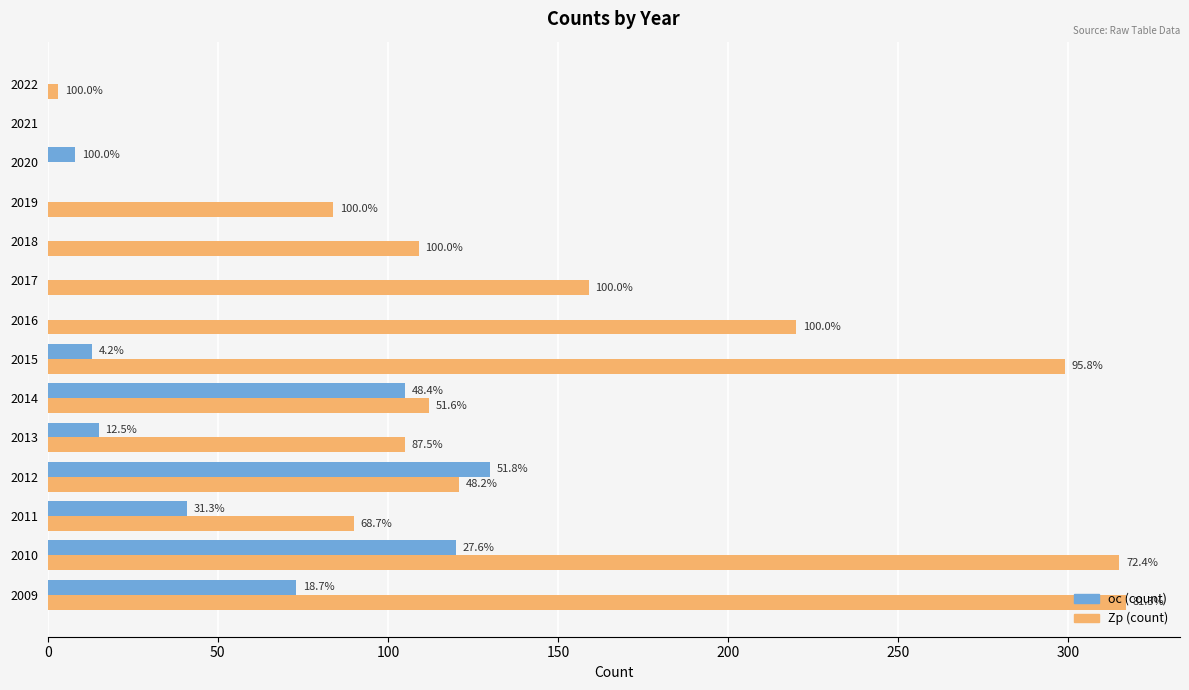

What are all the series names shown in the legend?

oc (count), Zp (count)